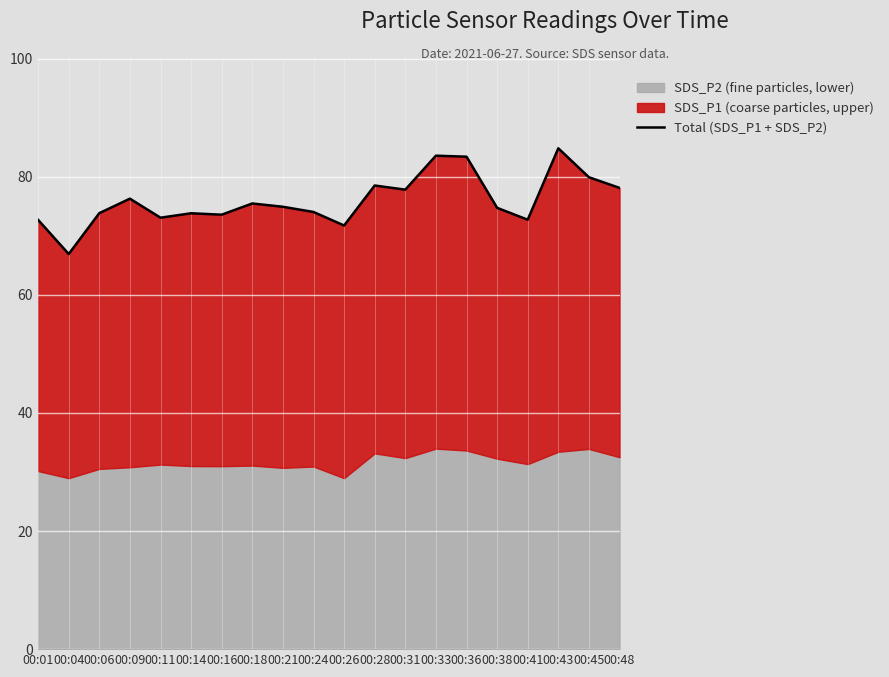

Rank the categories by value from highest to lowest.

00:43, 00:33, 00:36, 00:45, 00:28, 00:48, 00:31, 00:09, 00:18, 00:21, 00:38, 00:24, 00:06, 00:14, 00:16, 00:11, 00:41, 00:01, 00:26, 00:04